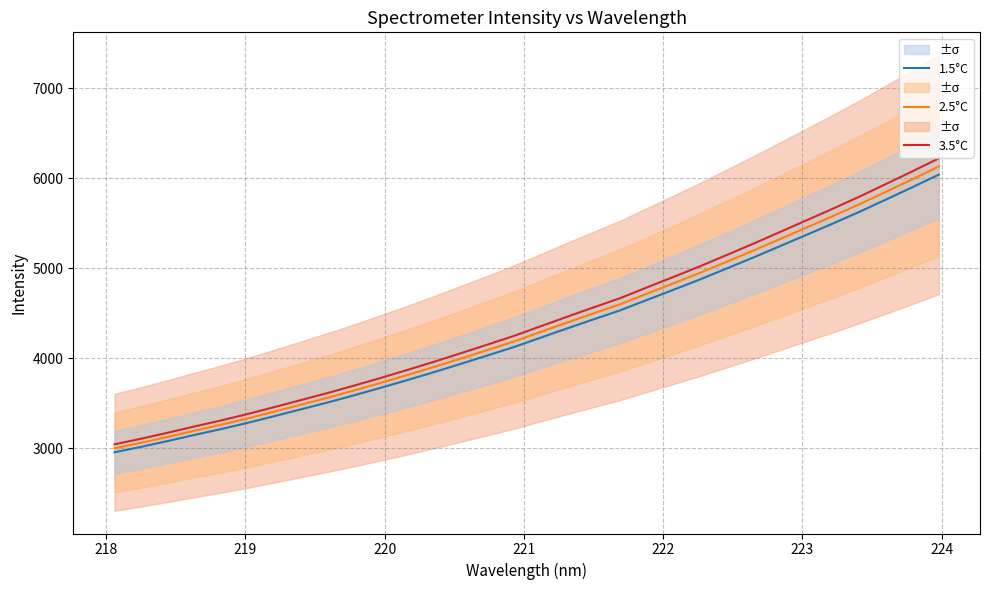

What is the maximum value for 1.5°C?

6038.6